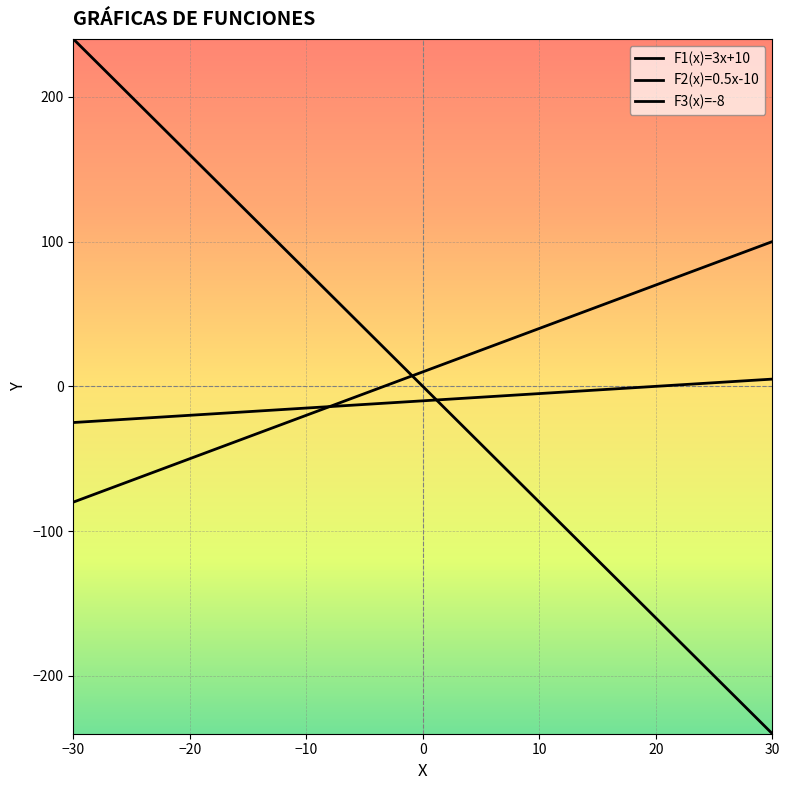

What is the difference between the second highest and minimum values in the F1(x)=3x+10 series?

171